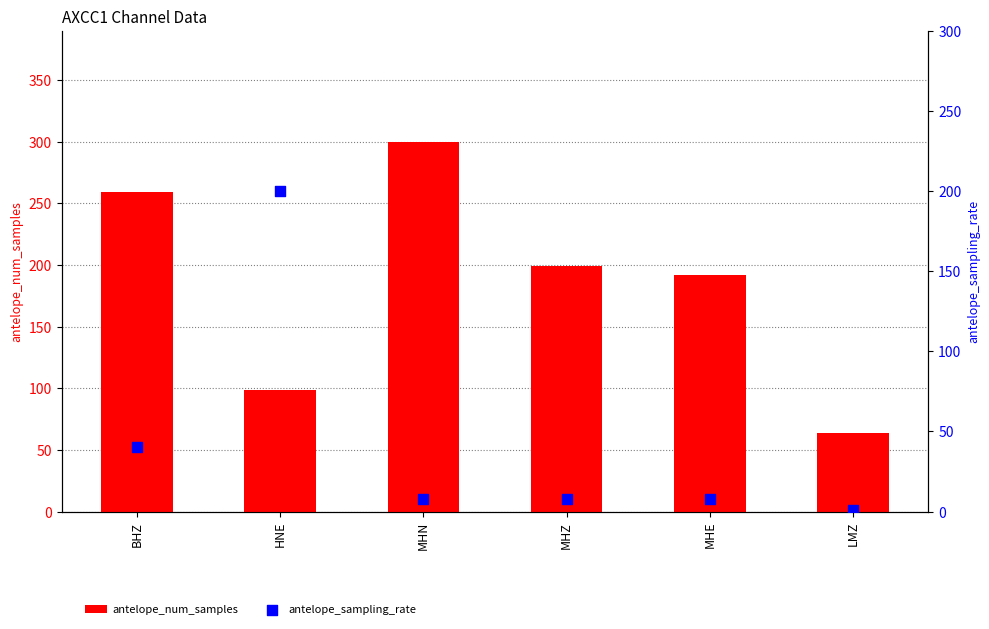

Which series has the widest spread of Y values?

antelope_num_samples